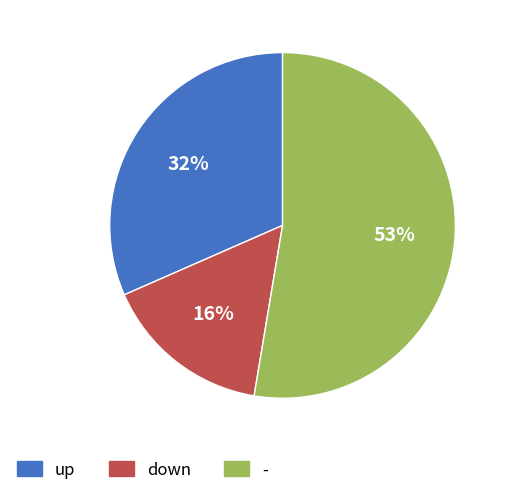

Is - the majority of the pie?

Yes